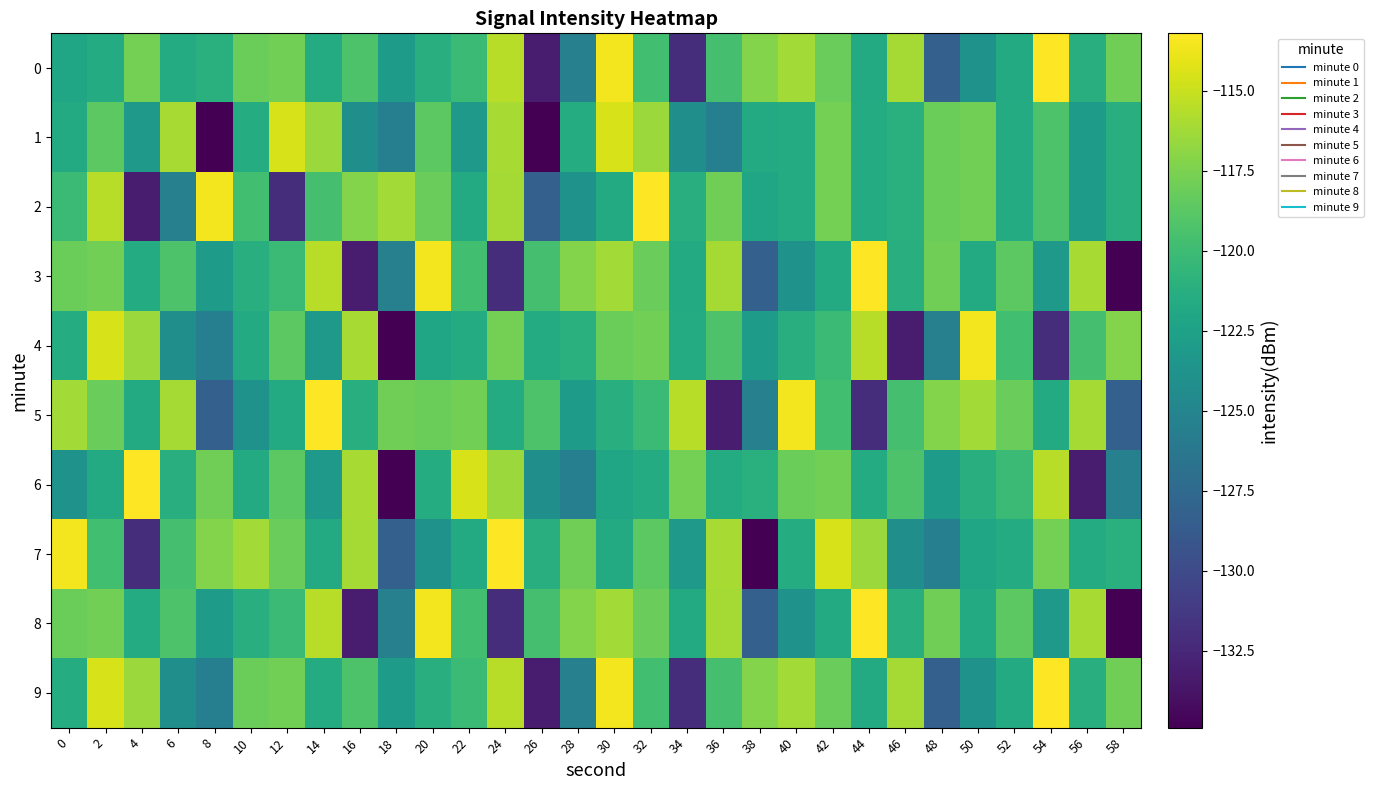

What is the spread (max minus min) of values at 52?

3.5